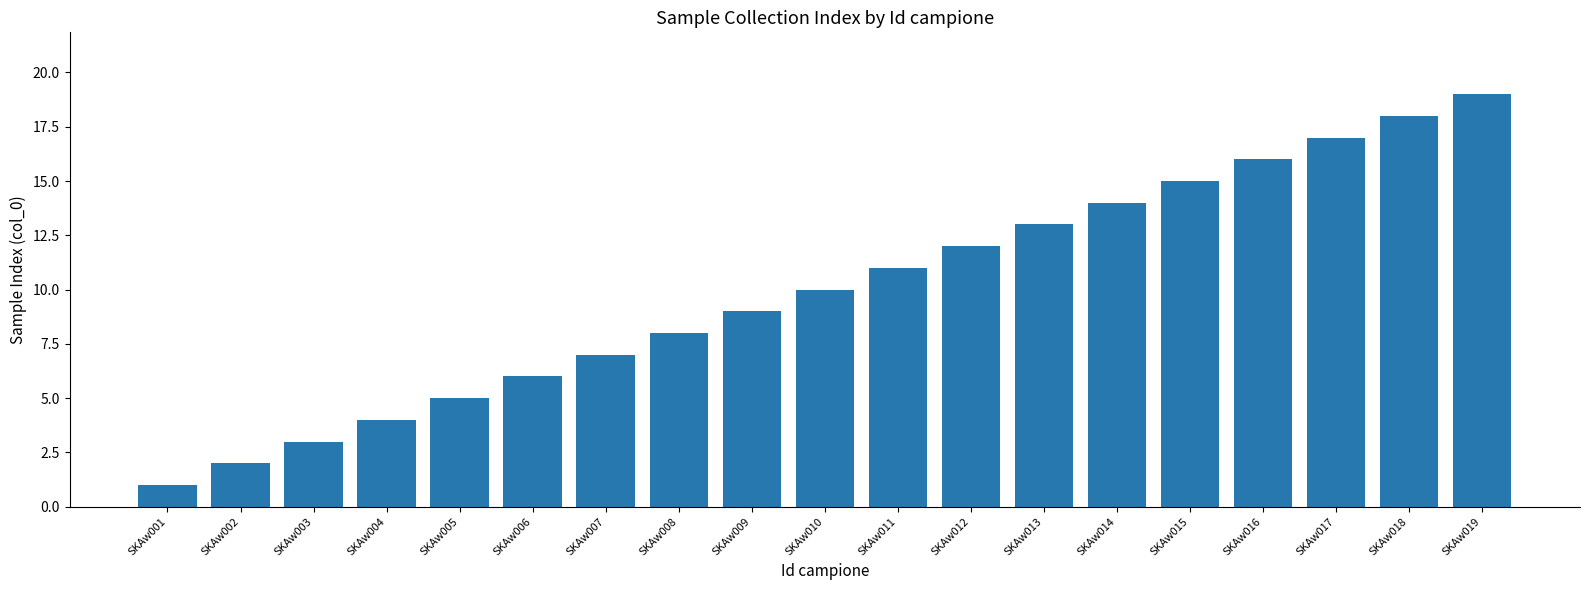

What is the sum of all values?

190